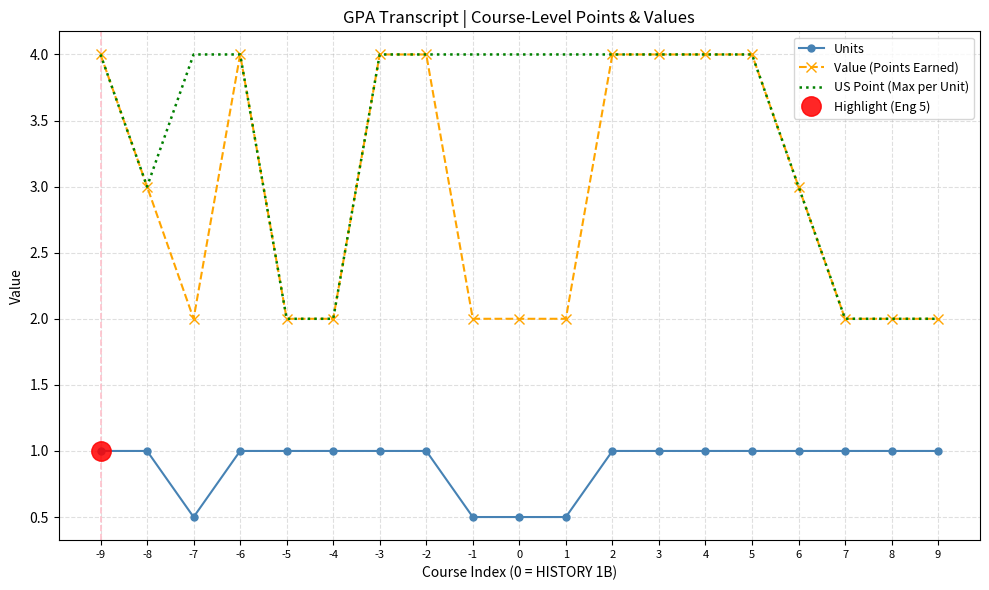

Is this an area chart (filled region under the line)?

No